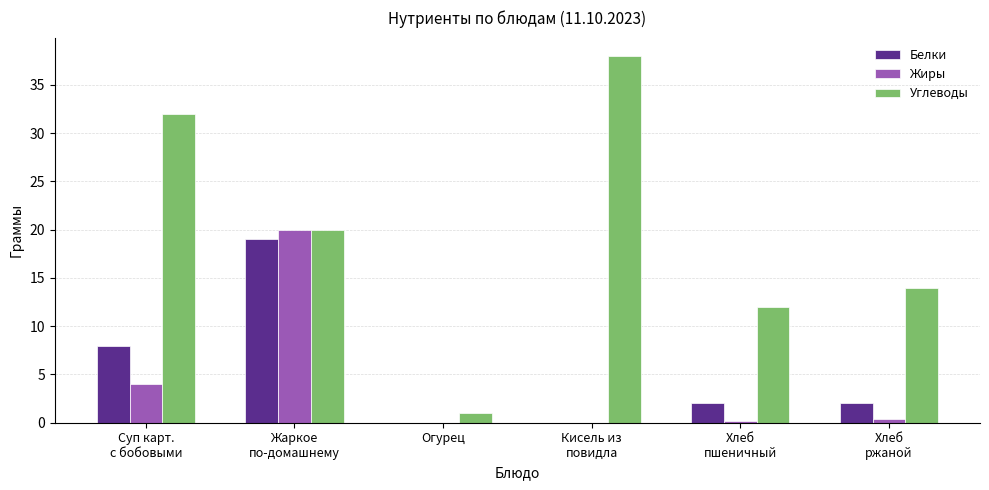

Is the value of Жиры at Суп карт.
с бобовыми greater than the value of Белки at Жаркое
по-домашнему?

No